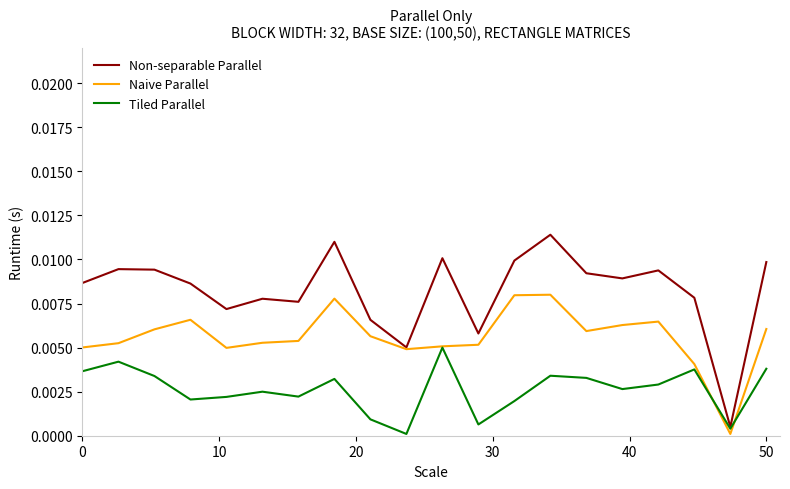

Which series has the largest total across all categories?

Non-separable Parallel